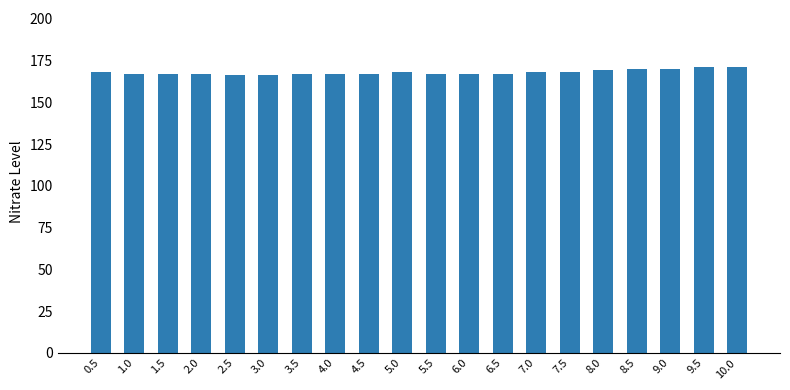

What is the greatest value displayed?

171